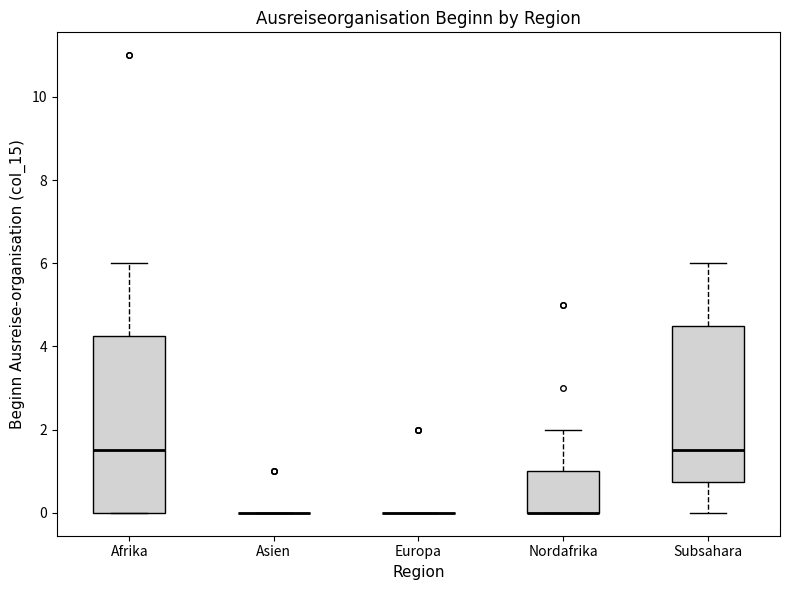

Reading left to right, transcribe this box plot: for each box, give where its median line is, the range the box spans, and where its two whiskers end, as read against the y-axis. The values are not printed on the chart, so give them approximately, as read against the axis.

Afrika: median 1.6, box 0.0 to 4.2, whiskers 0.0 to 6.0
Asien: box collapsed to a line at 0.0, whiskers 0.0 to 0.0
Europa: box collapsed to a line at 0.0, whiskers 0.0 to 0.0
Nordafrika: median 0.0 (drawn on the box's lower edge), box 0.0 to 1.0, whiskers 0.0 to 2.0
Subsahara: median 1.6, box 0.8 to 4.6, whiskers 0.0 to 6.0